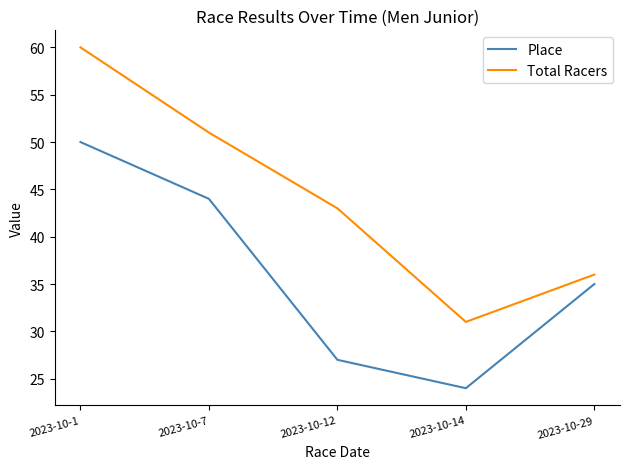

Between 2023-10-7 and 2023-10-12, which series saw the biggest shift?

Place